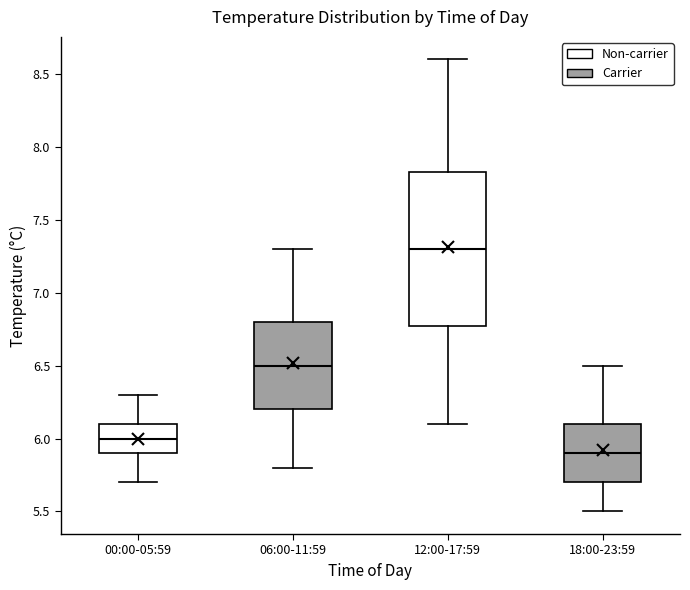

Reading left to right, read every box against the y-axis: the position of its median line, the range the box covers, and the ends of its whiskers. The values are not printed on the chart, so give them approximately, as read against the axis.

00:00-05:59: median 6.00, box 5.90 to 6.10, whiskers 5.70 to 6.30
06:00-11:59: median 6.50, box 6.20 to 6.80, whiskers 5.80 to 7.30
12:00-17:59: median 7.30, box 6.80 to 7.85, whiskers 6.10 to 8.60
18:00-23:59: median 5.90, box 5.70 to 6.10, whiskers 5.50 to 6.50